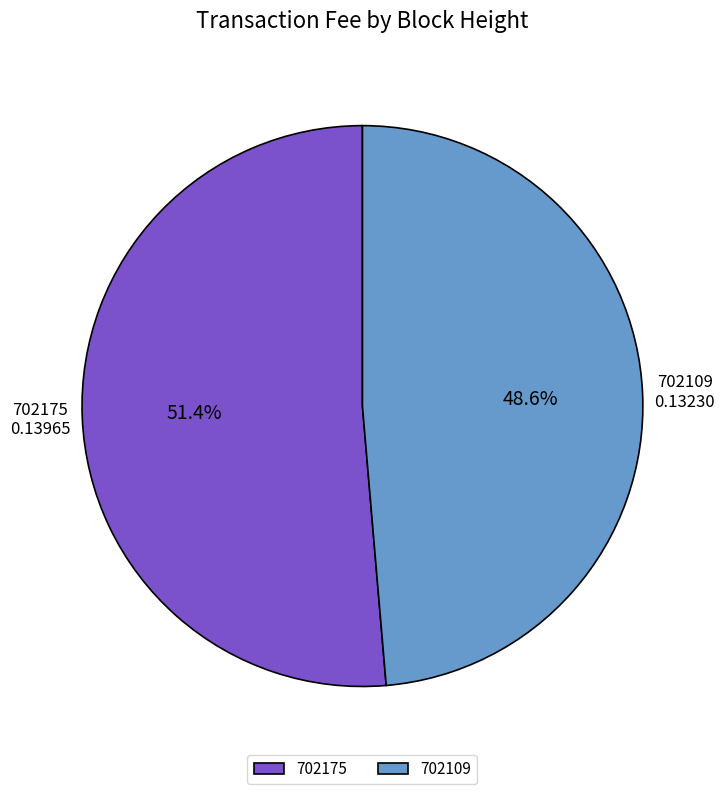

What percentage is the 702175 slice, to the nearest percent?

51%